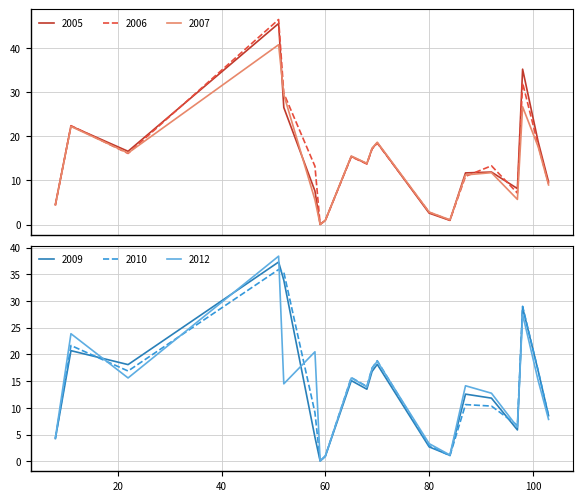

Is this an area chart (filled region under the line)?

No